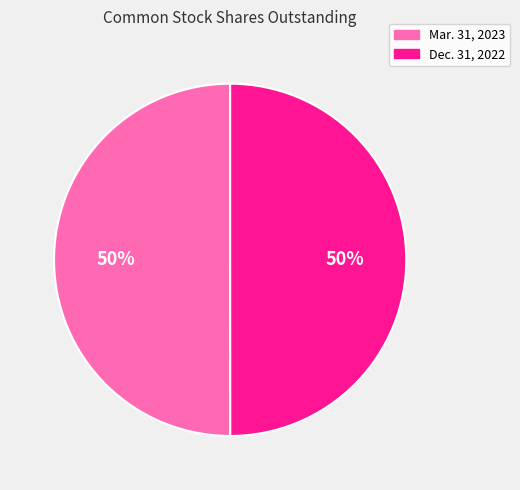

Count the number of slices in the pie.

2